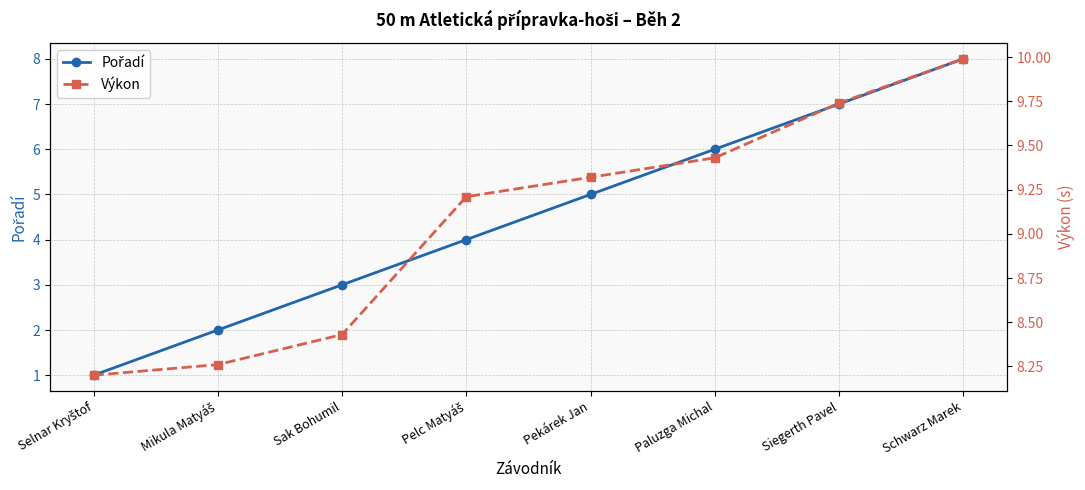

How many Výkon values are between 8 and 9?

3